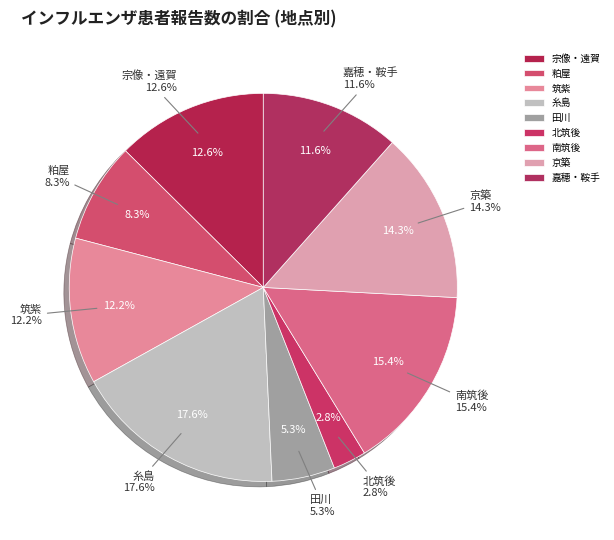

The 京築 slice represents 20% of the pie. True or false?

False